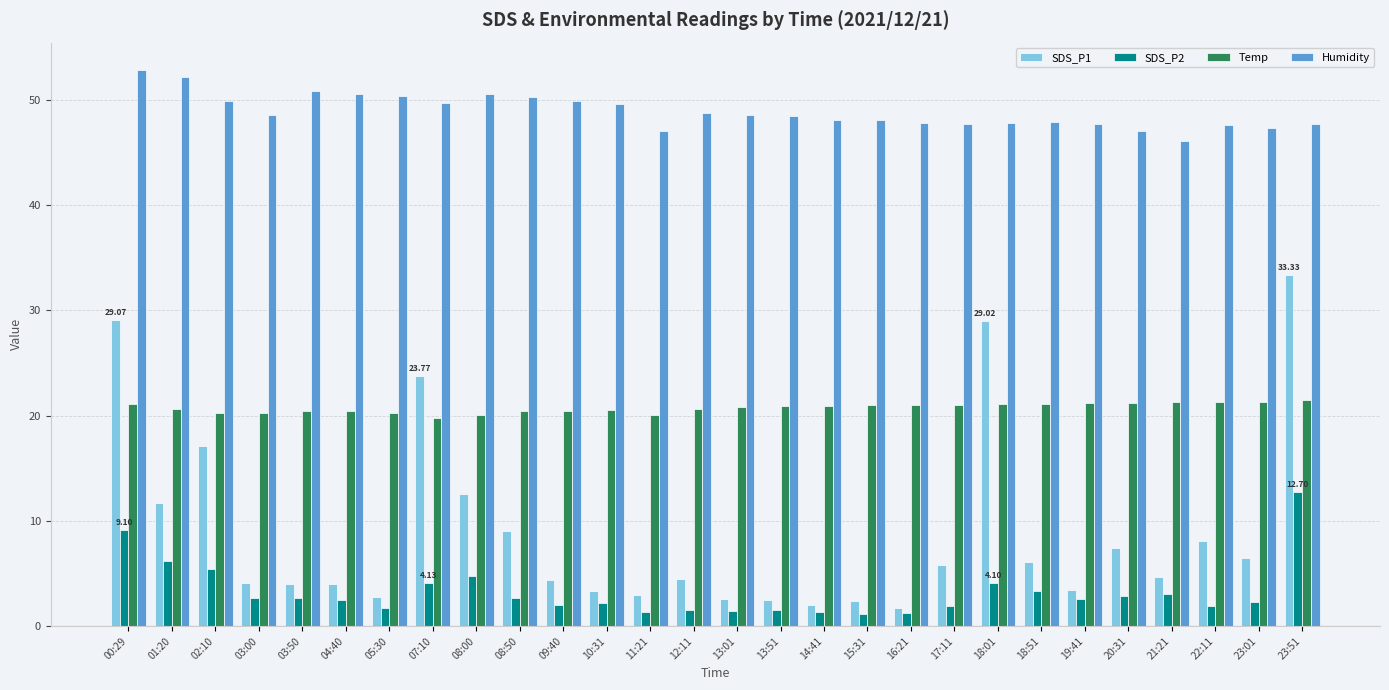

Which category has the highest value across all series?

00:29